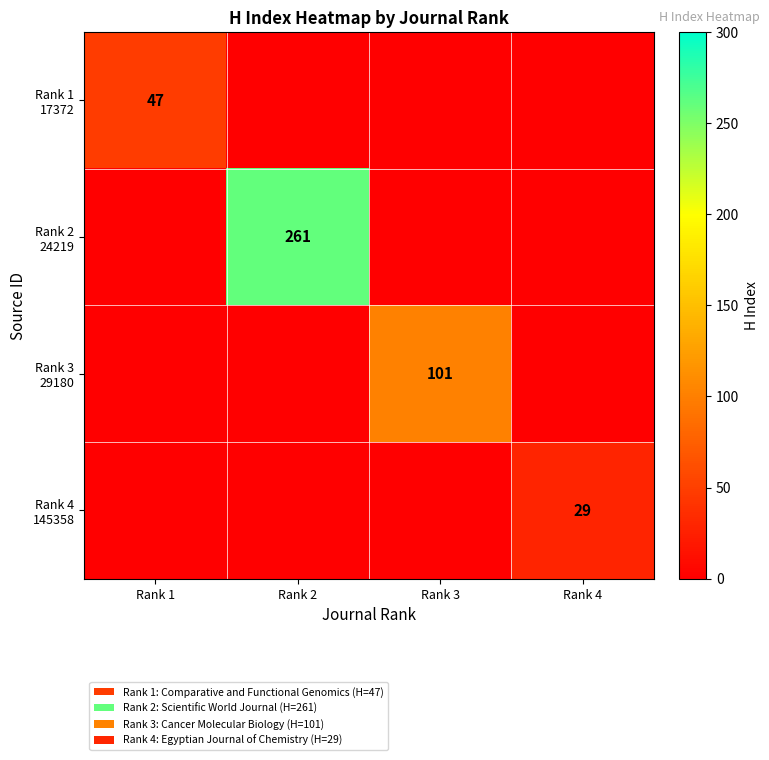

Which label corresponds to the largest value in the chart?

Rank 2